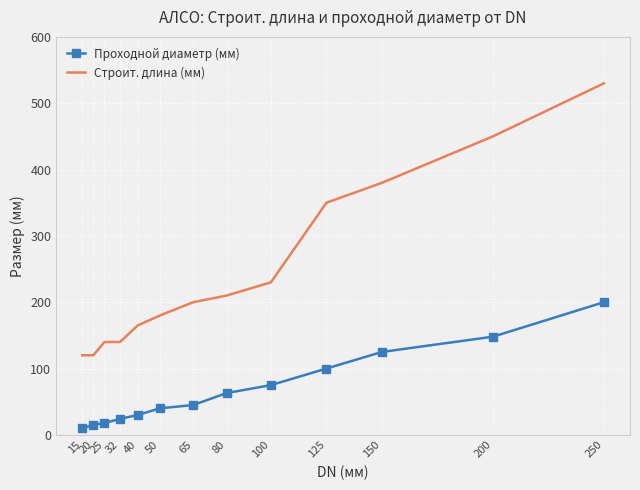

At which category is the sum across all series the highest?

250